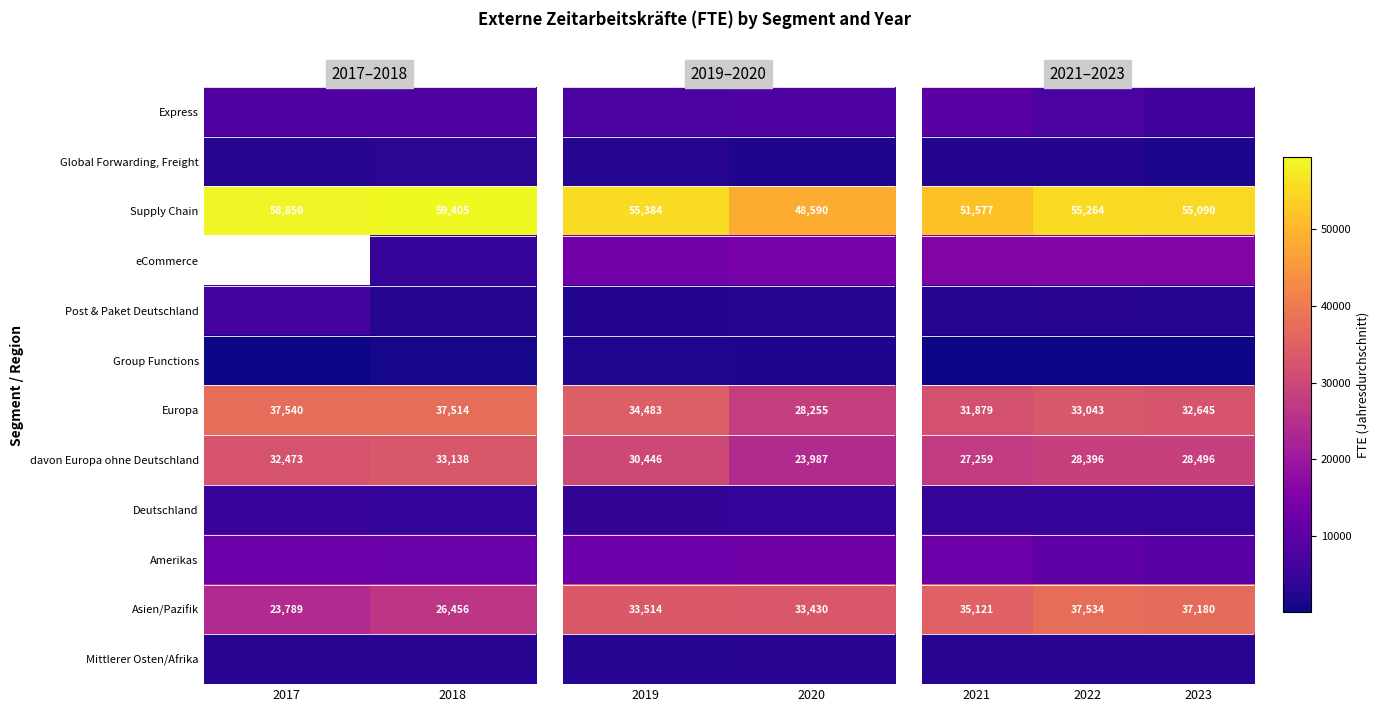

True or false: davon Europa ohne Deutschland has a value of 32473 at 2017.

True